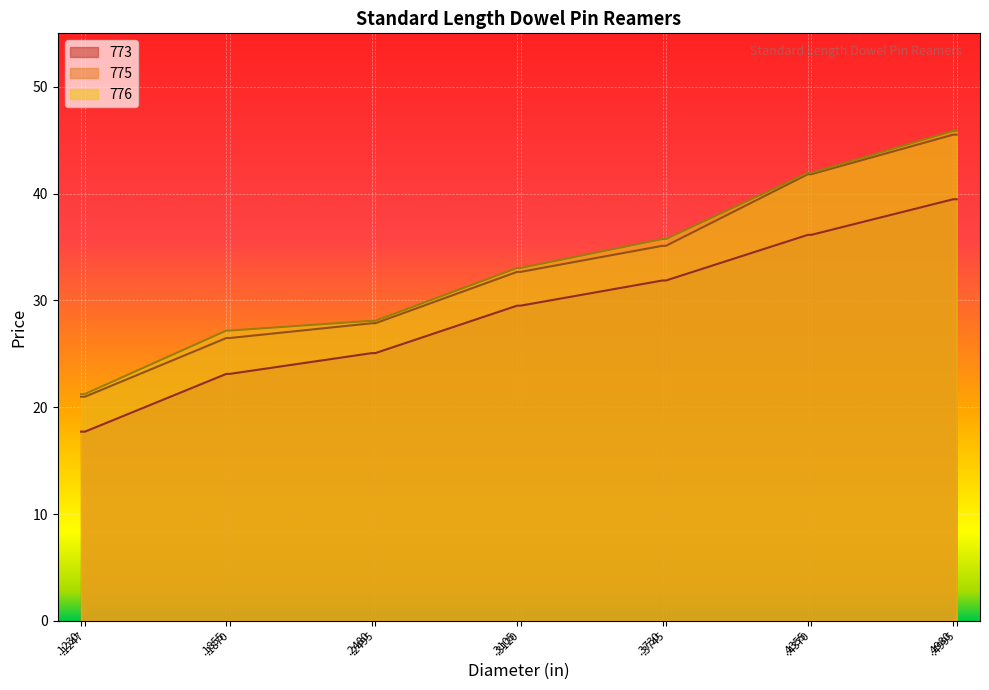

At which label does 775 first exceed 32?

.3105